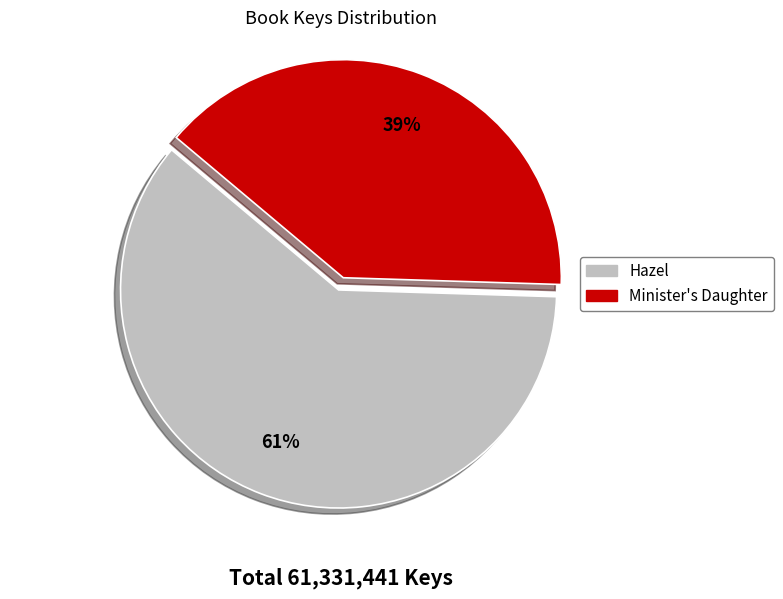

To the nearest percent, what is the average slice percentage?

50%